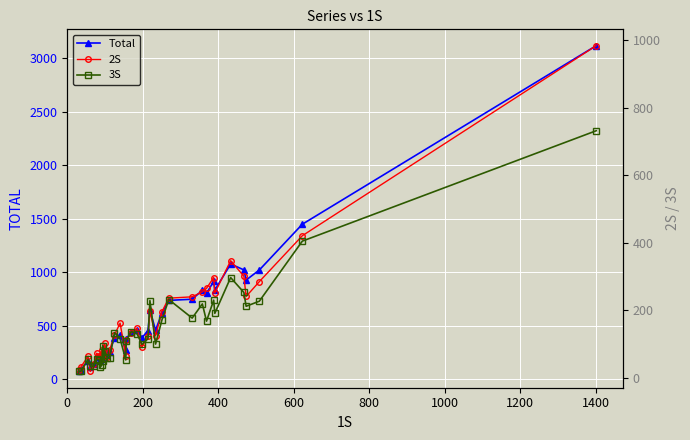

True or false: Total and 3S intersect in this chart.

False